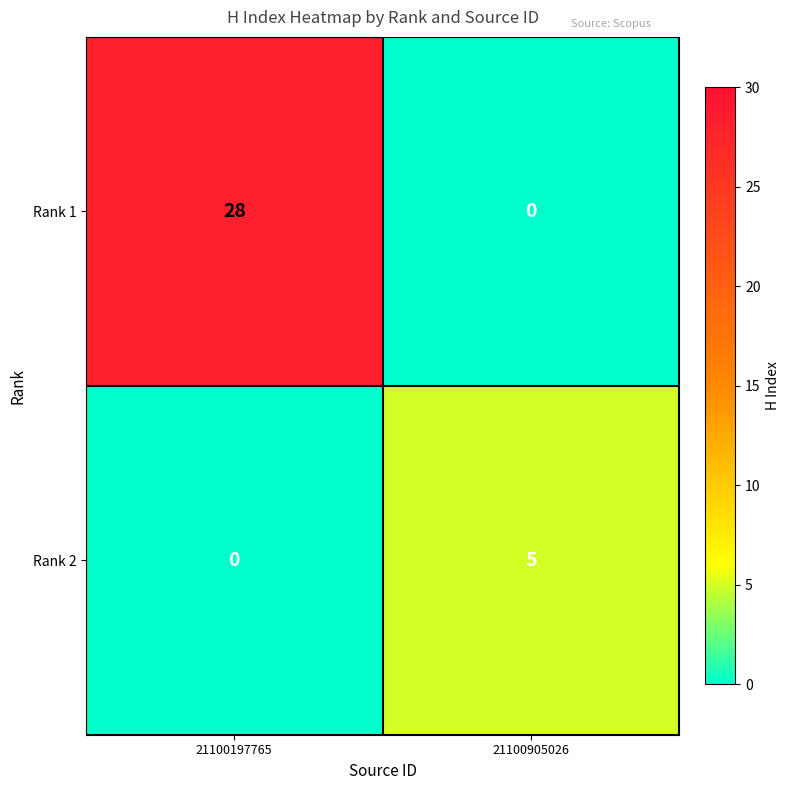

Which series has the widest spread of values?

Rank 1